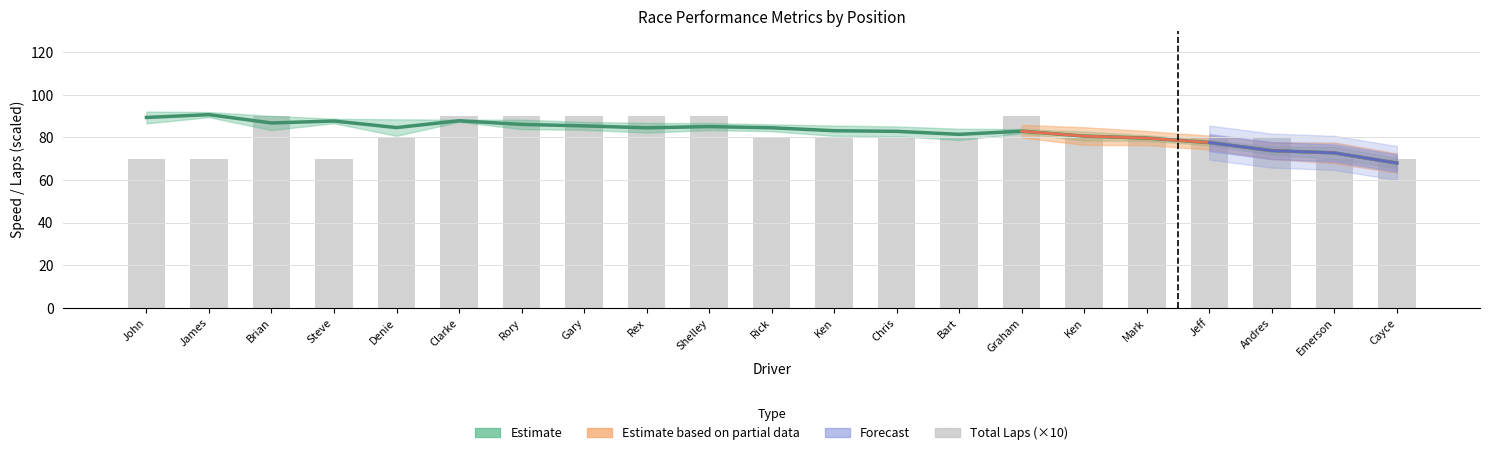

Which has a higher value, Bart or Rex?

Rex